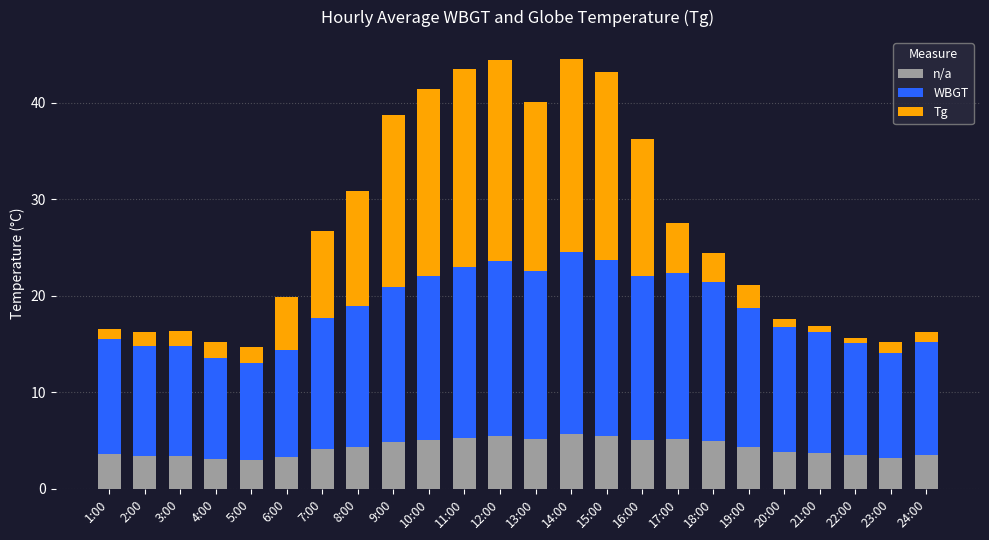

What is the total value across all series at 3:00?

16.4